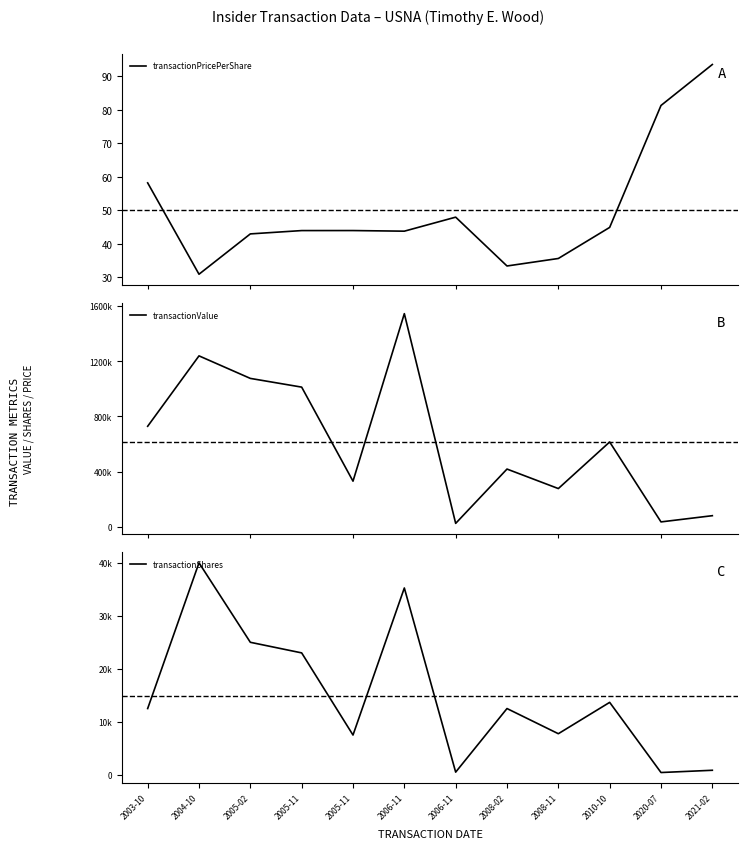

Reading right to left, extract all data points from this chart.

transactionPricePerShare: 93.6	81.3	44.9	35.7	33.4	48.0	43.8	44.0	44.0	43.0	31.0	58.2
transactionValue: 79731.0	34655.0	614150.0	276365.0	417750.0	24000.0	1544445.0	330000.0	1011815.0	1075000.0	1238400.0	727938.0
transactionShares: 852.0	426.0	13666.0	7750.0	12500.0	500.0	35250.0	7500.0	23000.0	25000.0	40000.0	12500.0